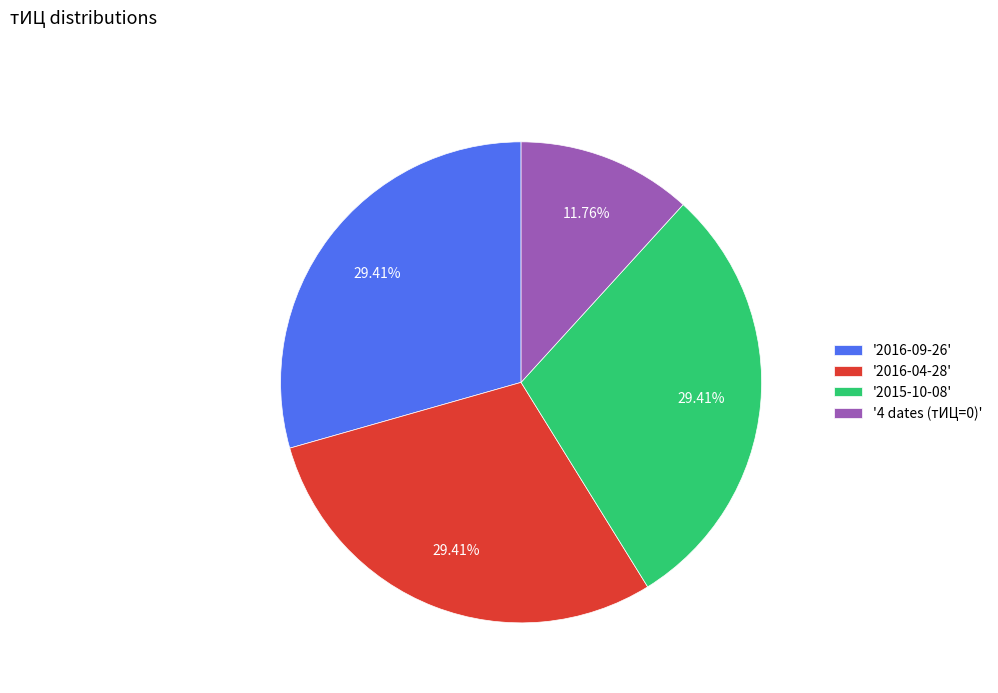

What is the ratio of the value at '4 dates (тИЦ=0)' to the value at '2015-10-08'?

0.4